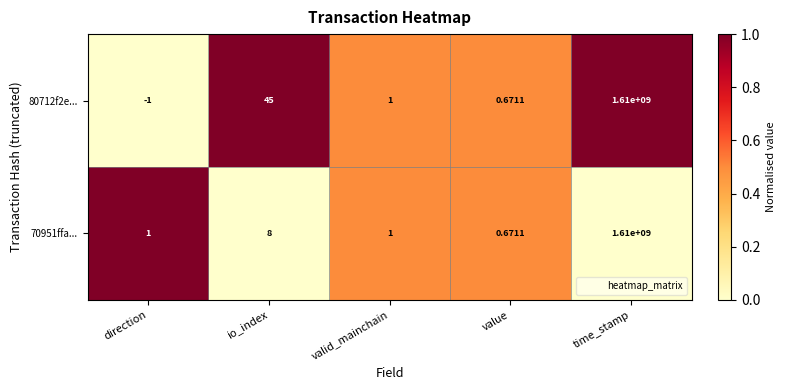

At which label is 70951ffa... closest to 805000000?

io_index